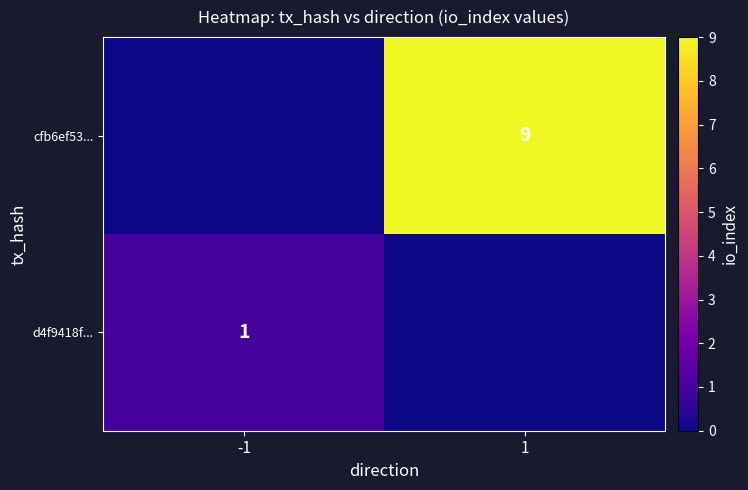

True or false: cfb6ef53... has a value of 4 at 1.

False